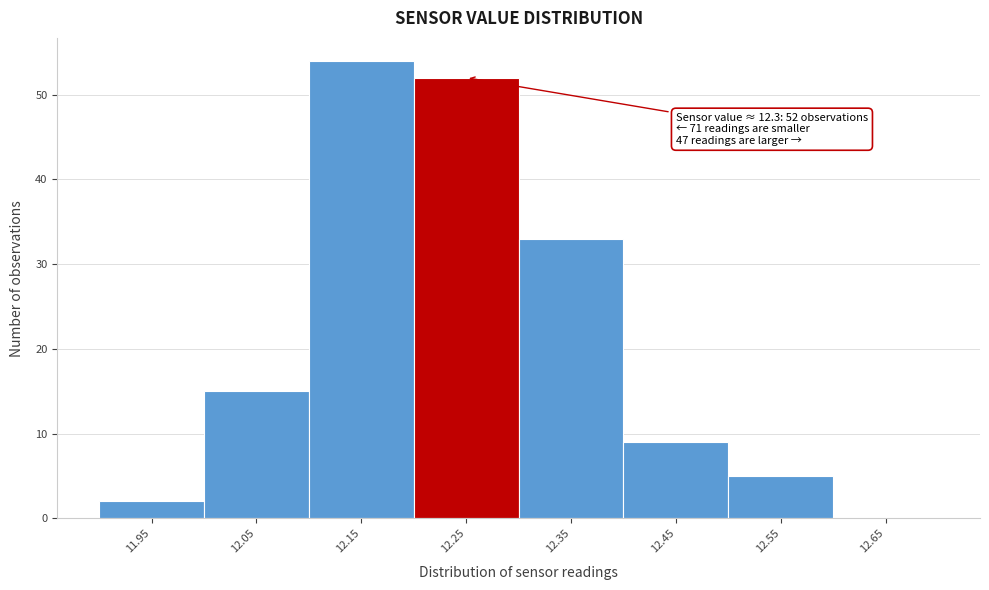

Reading left to right, transcribe all the data shown in this chart.

11.95=2	12.05=15	12.15=54	12.25=52	12.35=33	12.45=9	12.55=5	12.65=0